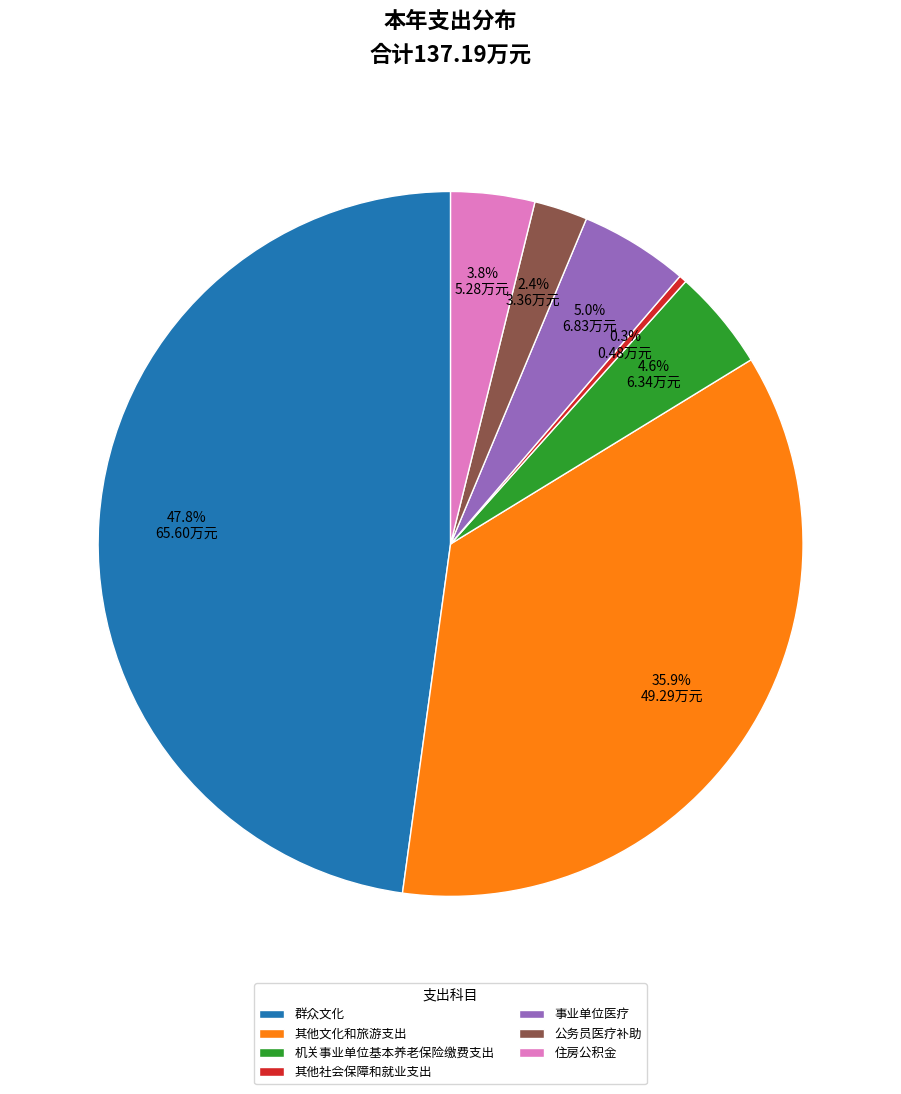

Count the number of slices in the pie.

7